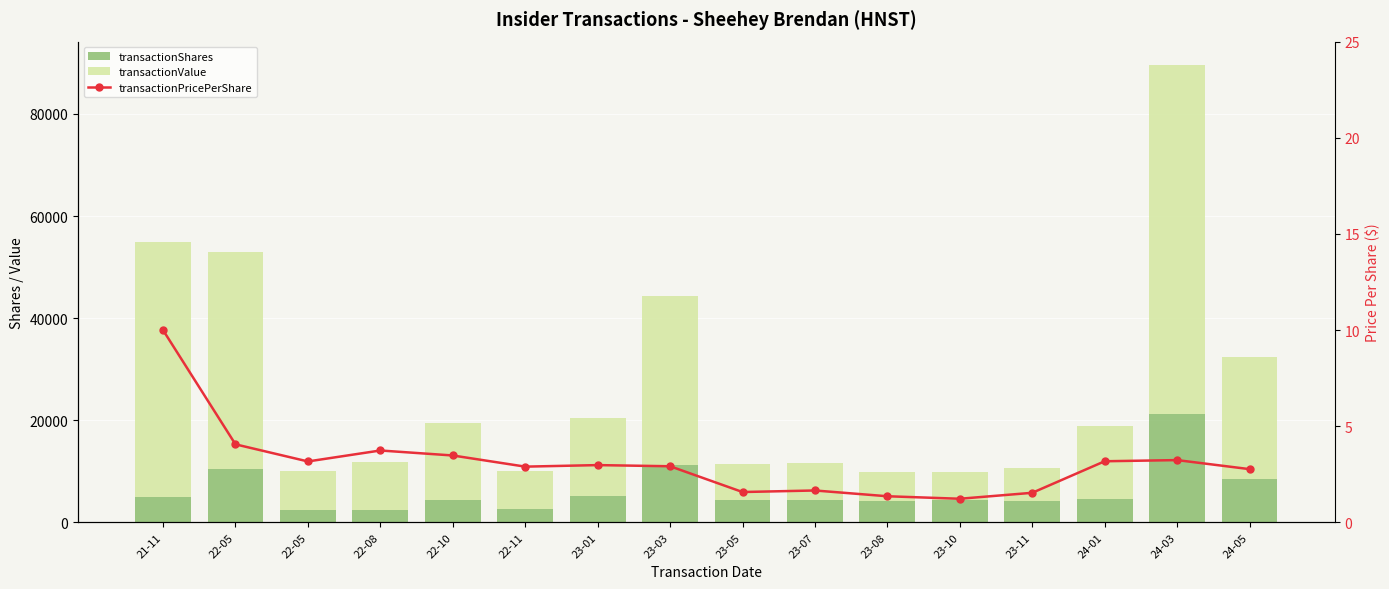

Reading right to left, what are all the values shown in this chart?

transactionShares: 8583.0	21152.0	4495.0	4175.0	4451.0	4215.0	4381.0	4431.0	11297.0	5153.0	2566.0	4351.0	2488.0	2410.0	10477.0	5000.0
transactionValue: 23775.0	68532.0	14294.0	6430.0	5475.0	5732.0	7272.0	7001.0	32987.0	15356.0	7441.0	15141.0	9305.0	7640.0	42537.0	50000.0
transactionPricePerShare: 2.8	3.2	3.2	1.5	1.2	1.4	1.7	1.6	2.9	3.0	2.9	3.5	3.7	3.2	4.1	10.0